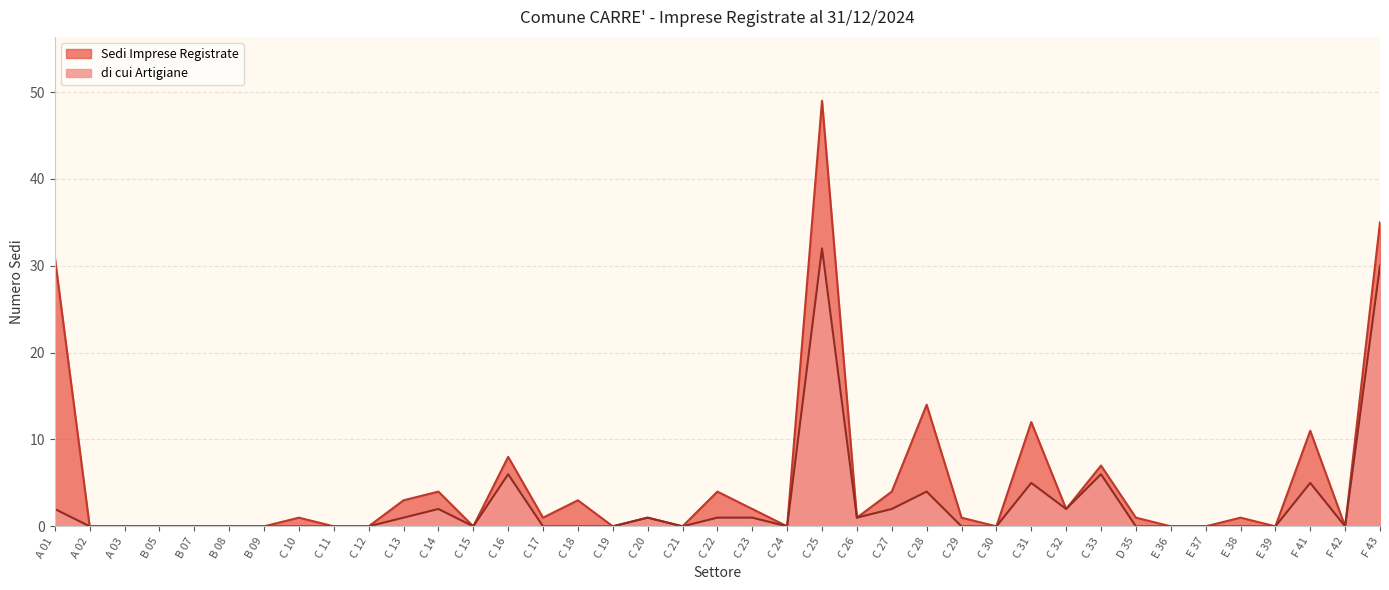

Is it true that di cui Artigiane equals 1 at C 20?

True